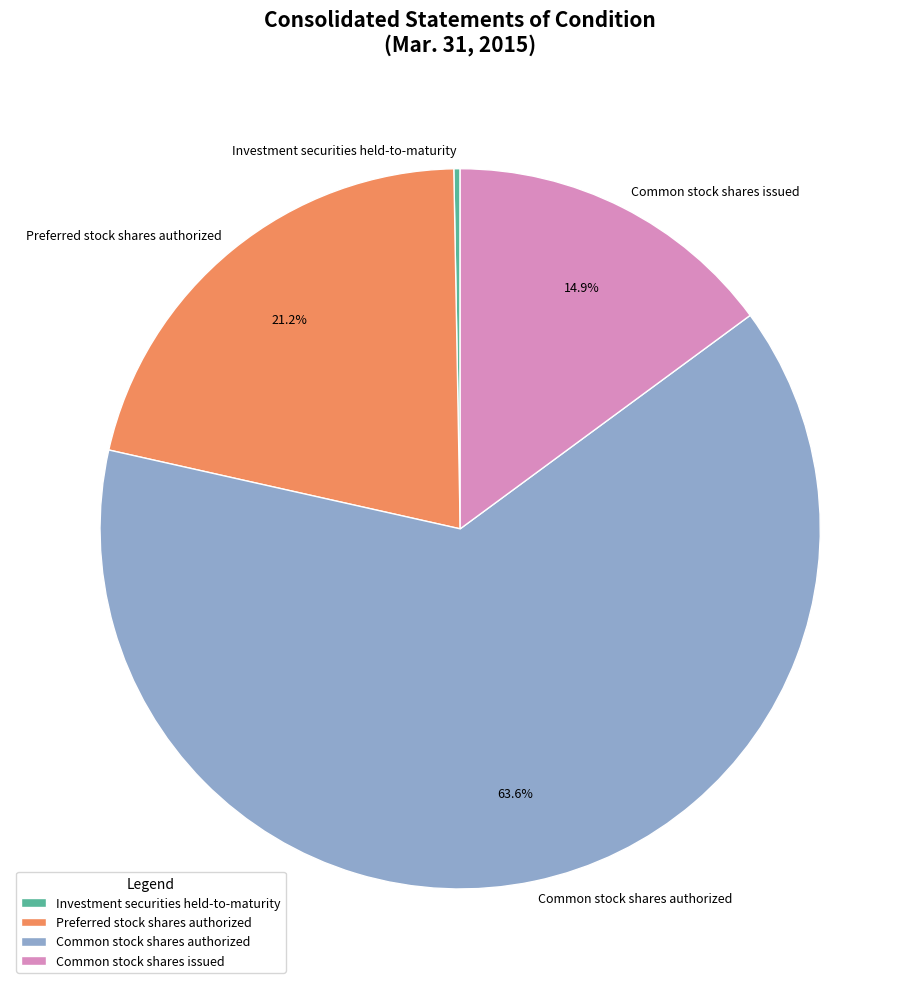

Which category has the smallest portion of the pie?

Investment securities held-to-maturity